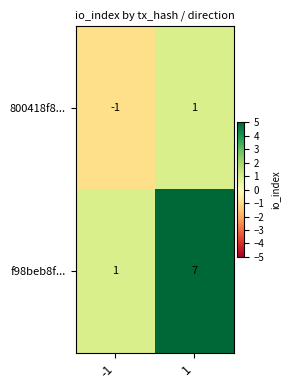

What is the smallest value displayed?

-1